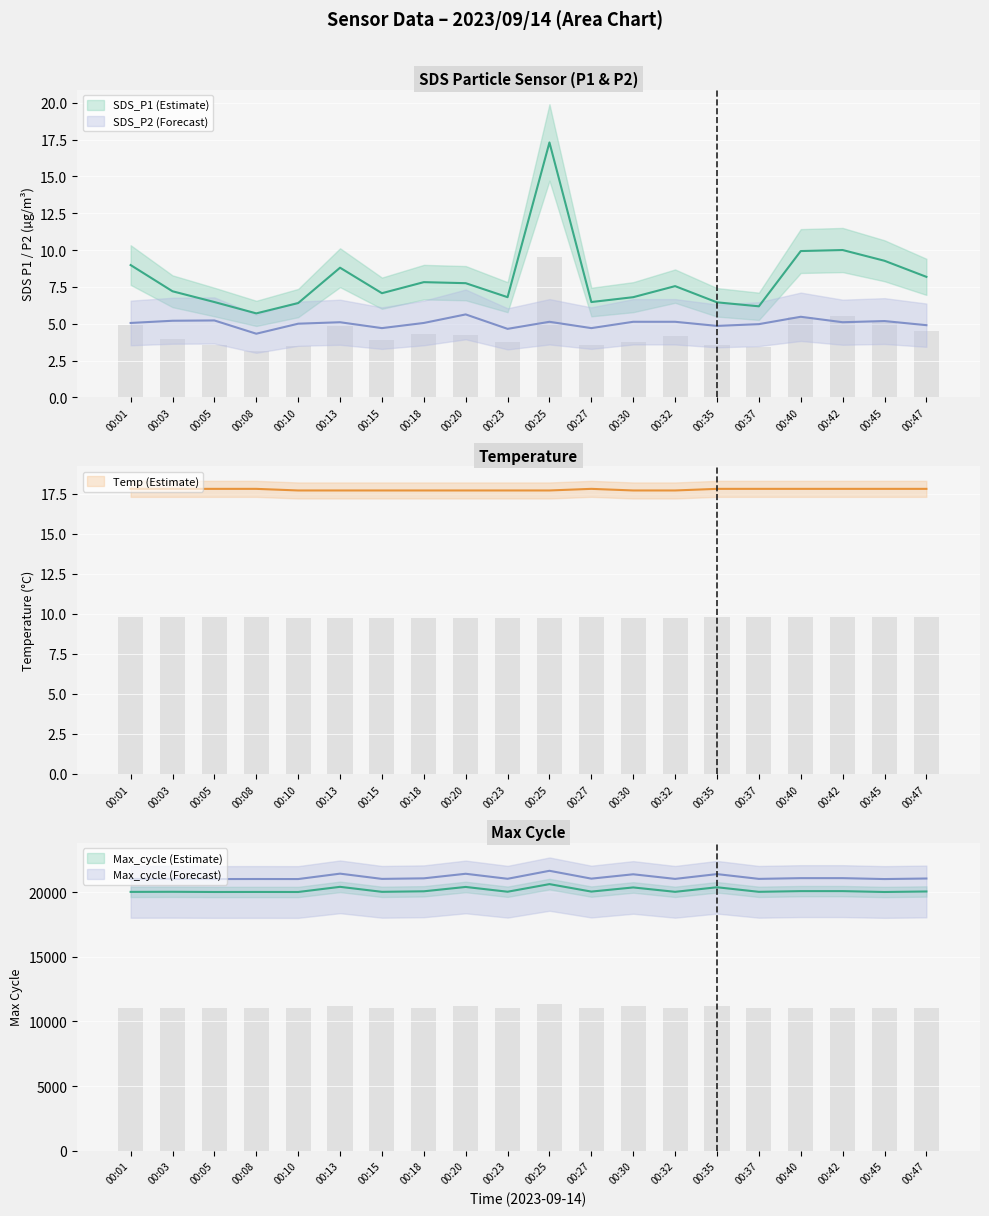

What is the difference between the maximum and second lowest values in the SDS_P2 series?

1.0